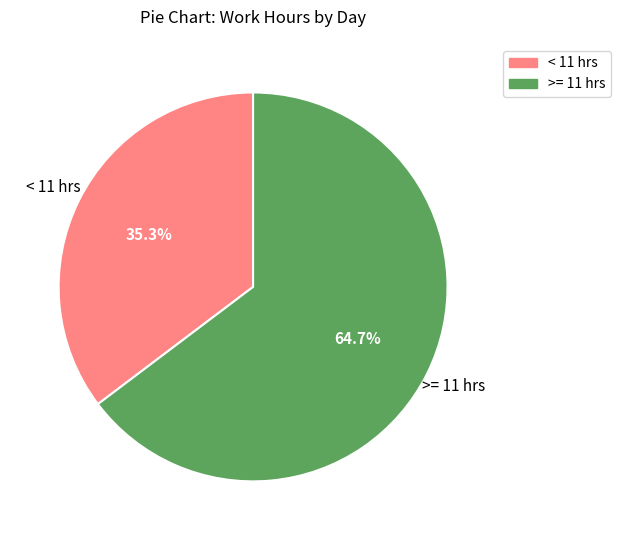

Is there any slice that represents more than half of the pie?

Yes